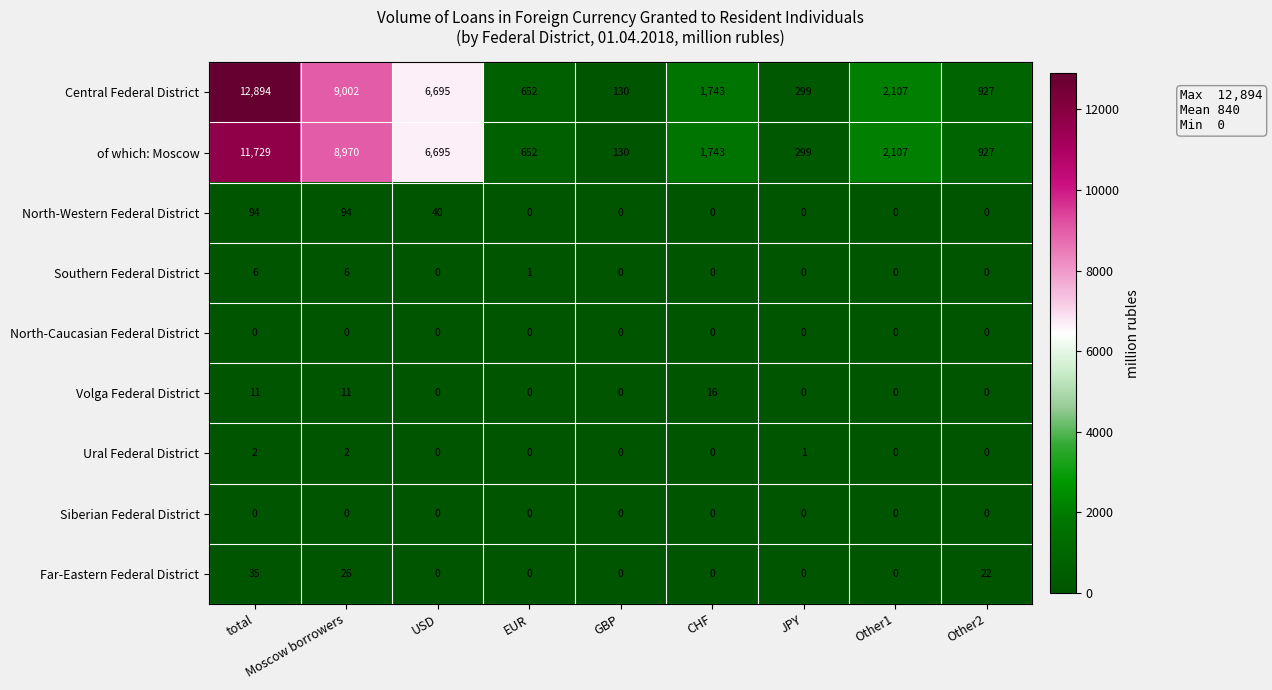

Is it true that Far-Eastern Federal District equals 8 at Moscow borrowers?

False